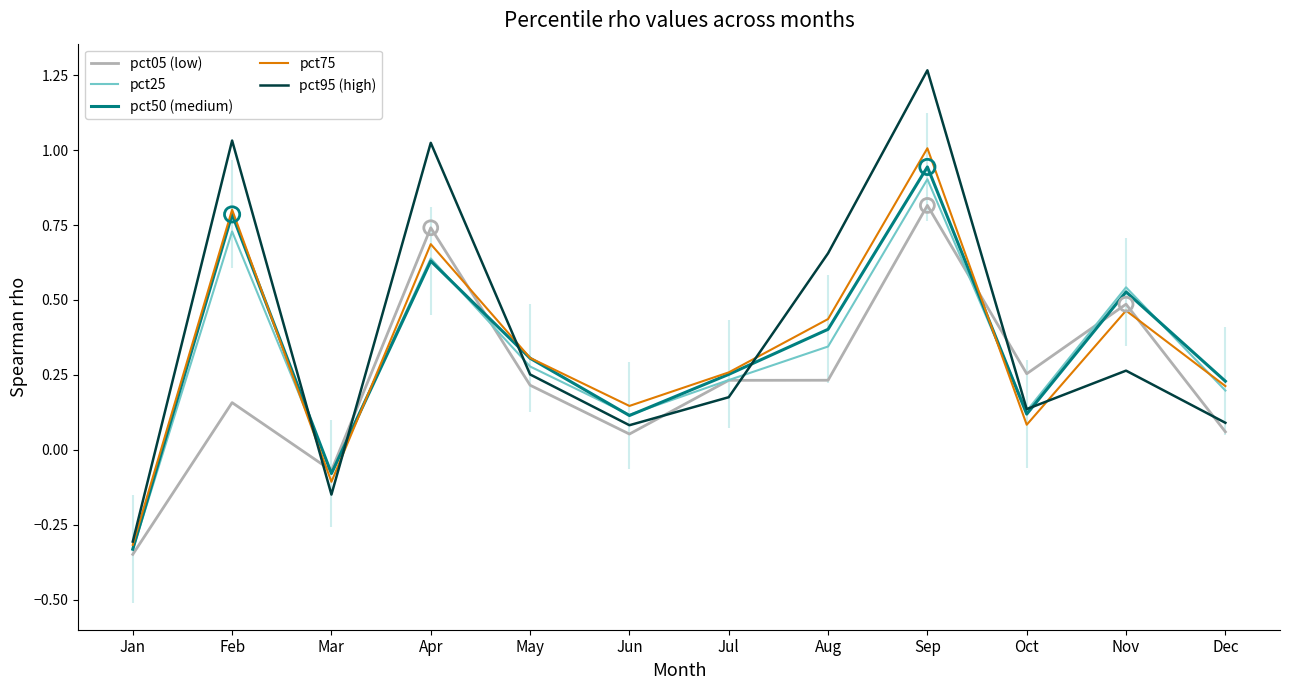

At how many categories does at least one series exceed 1?

3